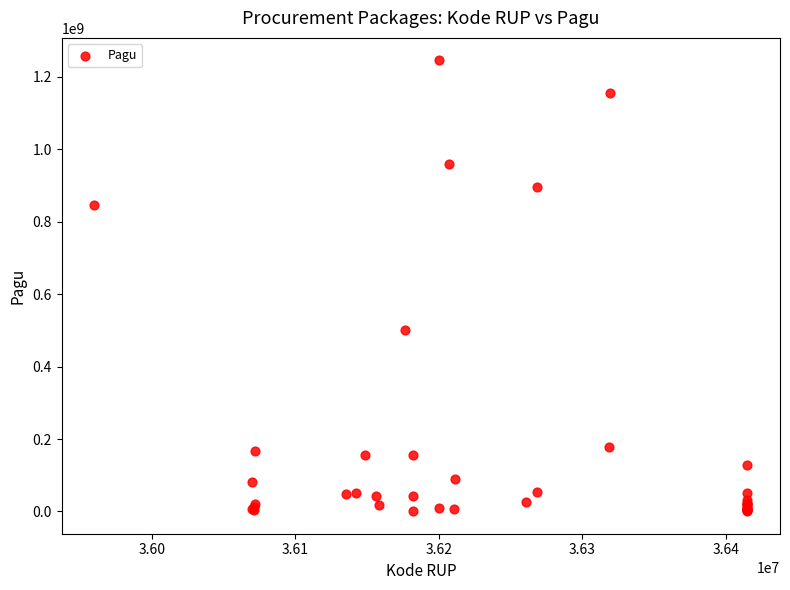

What Y value in the scatter plot is closest to 622840000?

499932000